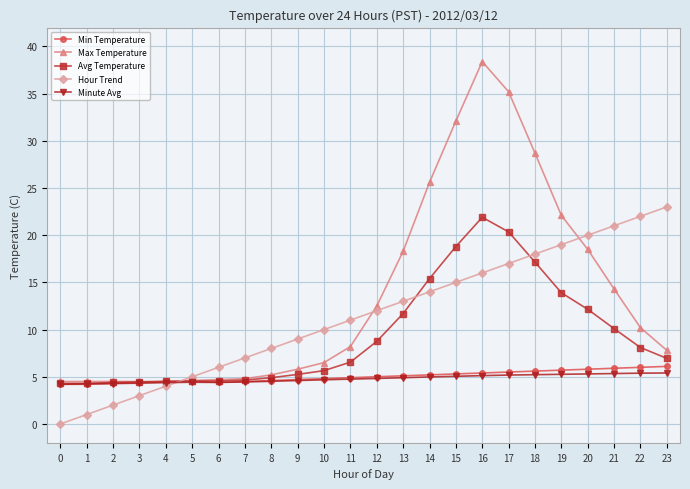

Which series has the widest spread of values?

Max Temperature